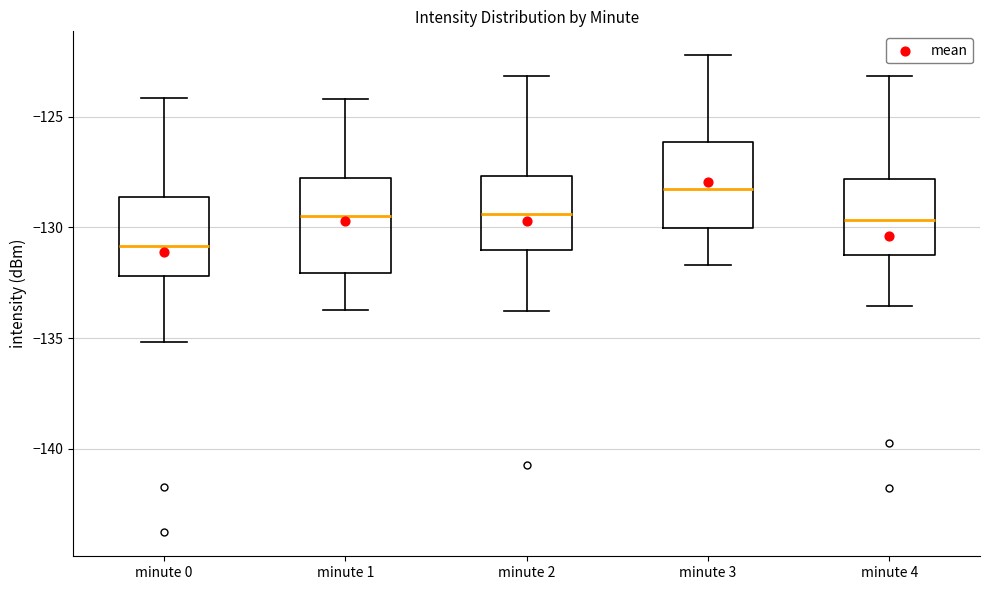

Reading left to right, transcribe this box plot: for each box, give where its median line is, the range the box spans, and where its two whiskers end, as read against the y-axis. The values are not printed on the chart, so give them approximately, as read against the axis.

minute 0: median -131.0, box -132.0 to -128.5, whiskers -135.0 to -124.0
minute 1: median -129.5, box -132.0 to -128.0, whiskers -133.5 to -124.0
minute 2: median -129.5, box -131.0 to -127.5, whiskers -134.0 to -123.0
minute 3: median -128.5, box -130.0 to -126.0, whiskers -131.5 to -122.0
minute 4: median -129.5, box -131.5 to -128.0, whiskers -133.5 to -123.0